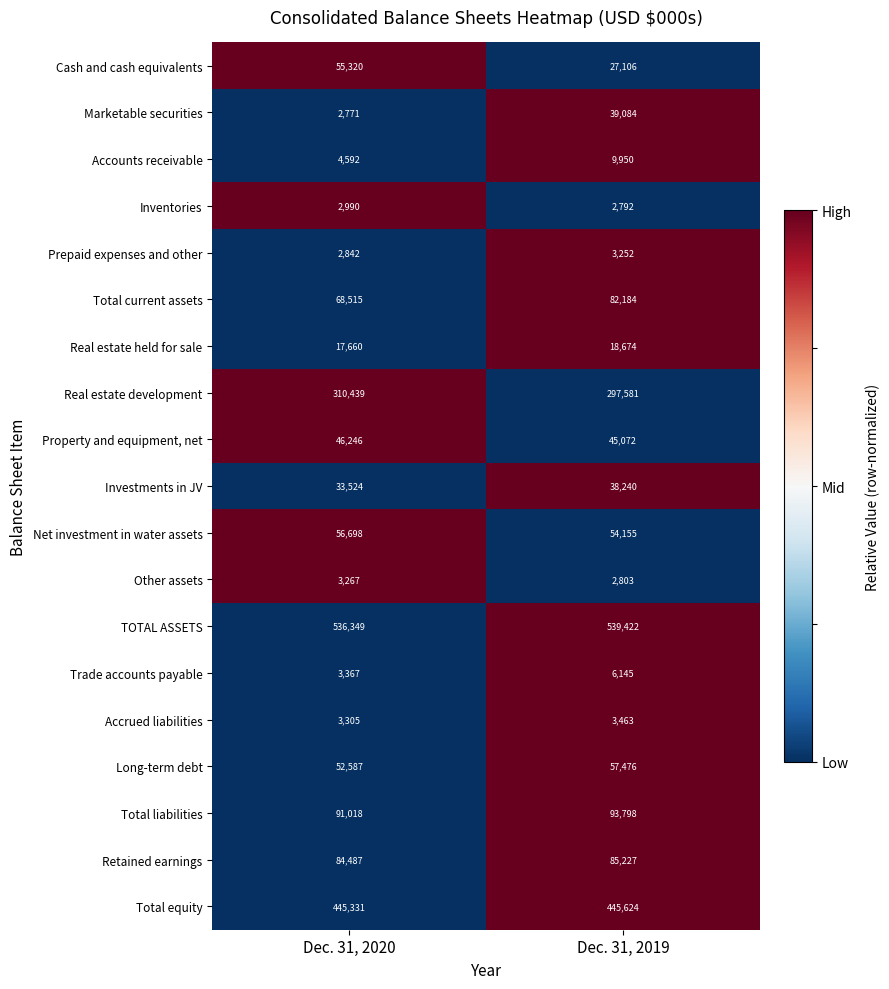

How many data points in Inventories are less than 2990?

1